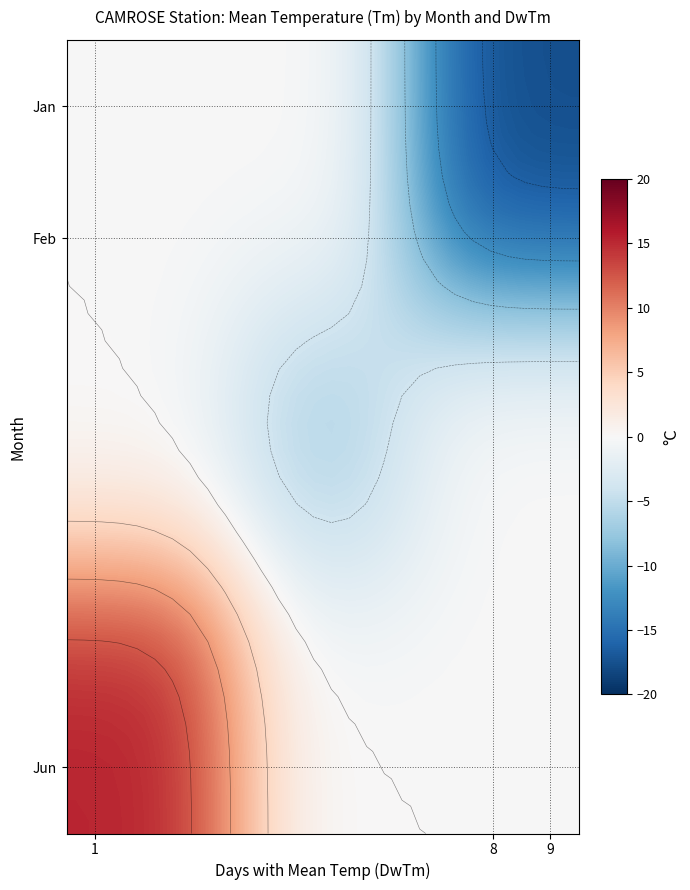

At how many categories does at least one series exceed 8?

10